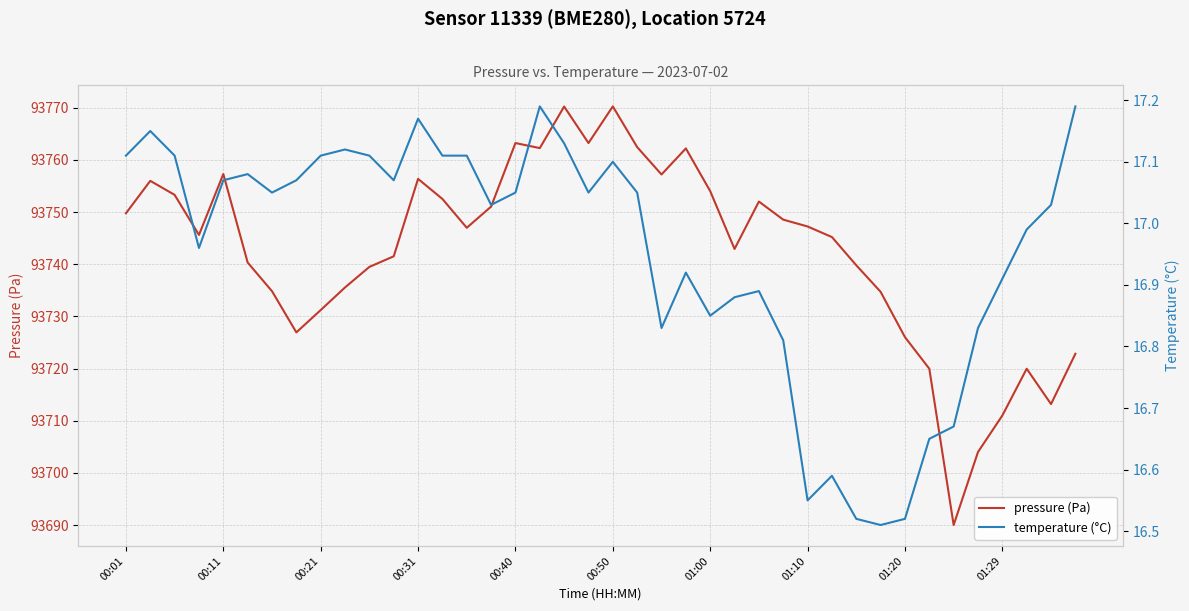

True or false: pressure (Pa) and temperature (°C) intersect in this chart.

False